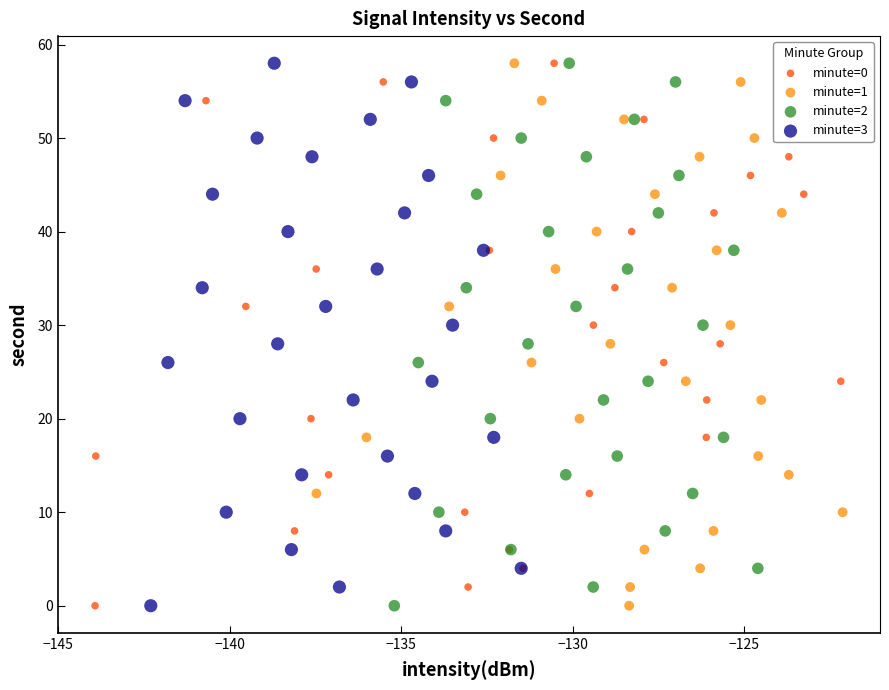

What are all the series names shown in the legend?

minute=0, minute=1, minute=2, minute=3